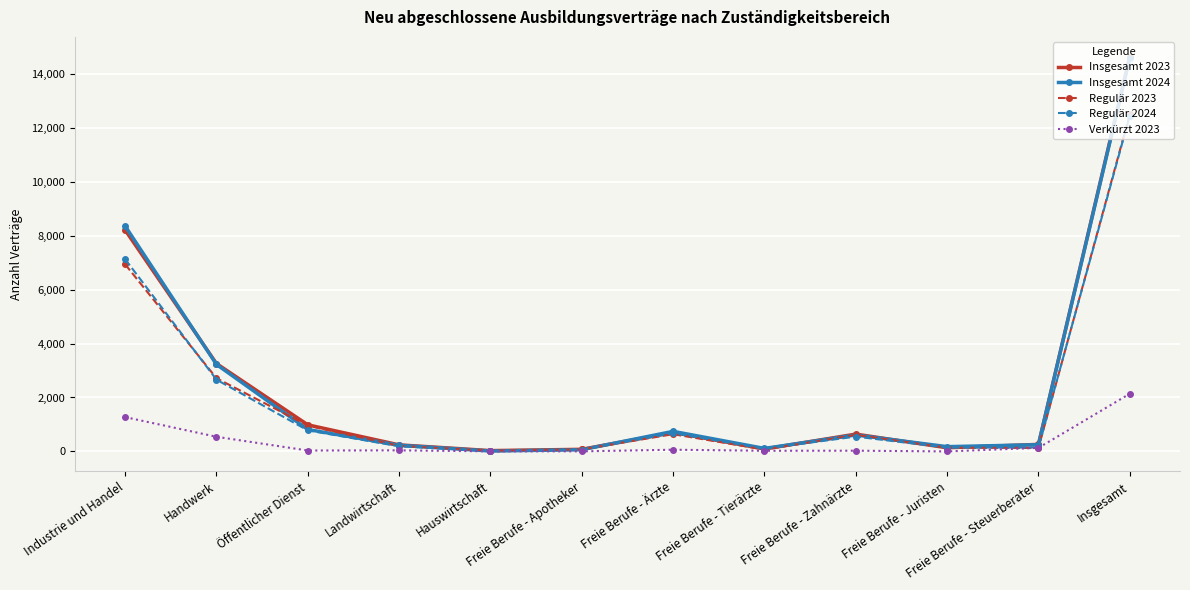

How many interior local peaks does the Insgesamt 2024 series have?

2